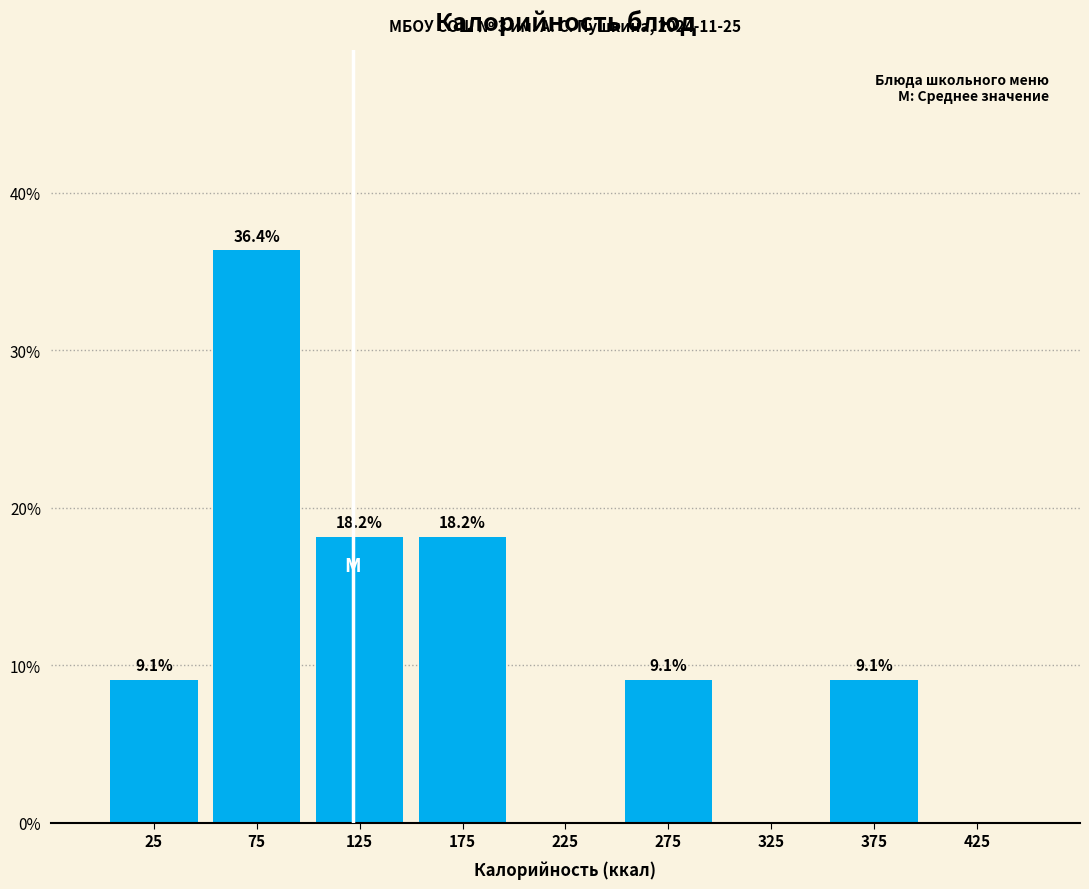

Which range on the x-axis has the tallest bar?

50 to 100